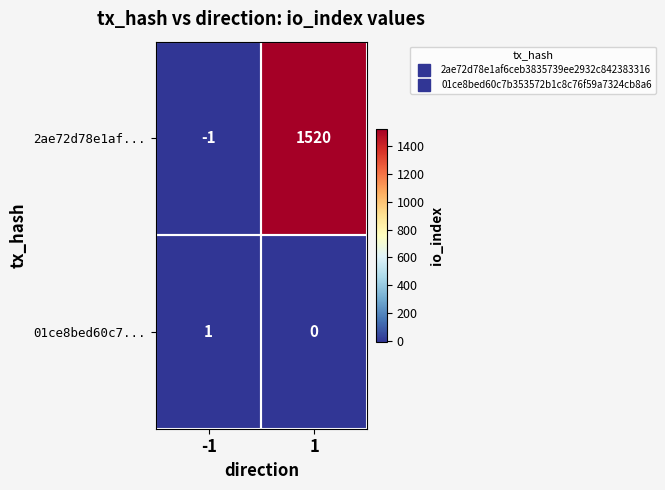

Is the value of 2ae72d78e1af... at 1 greater than the value of 01ce8bed60c7... at 1?

Yes